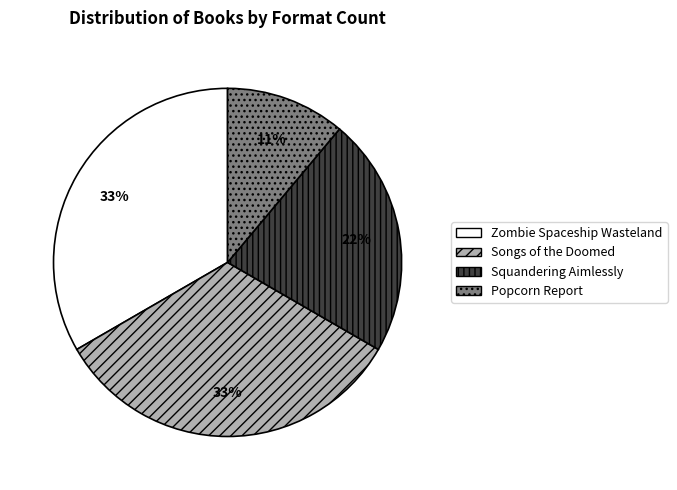

Which slice is the smallest?

Popcorn Report